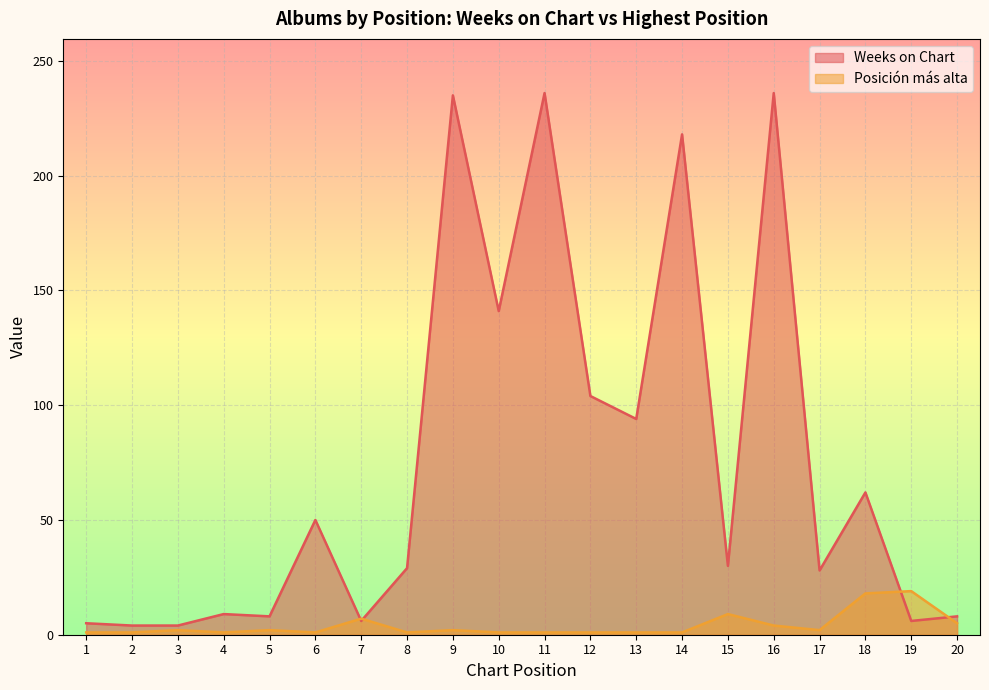

What is the value of the Weeks on Chart point at the 13th from the left?

94